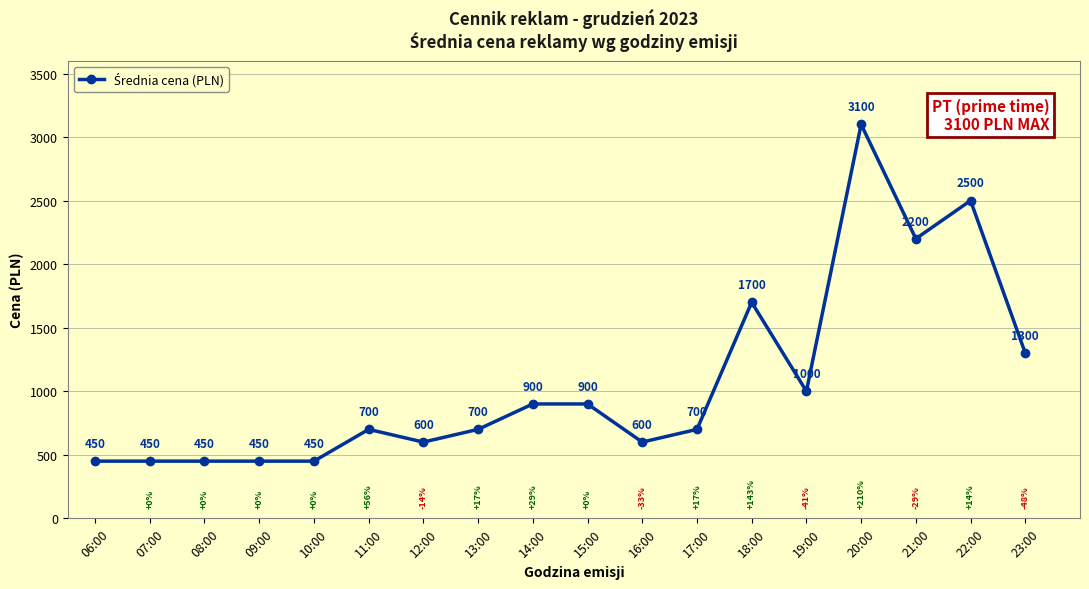

What is the change in value from 22:00 to 23:00?

-1200